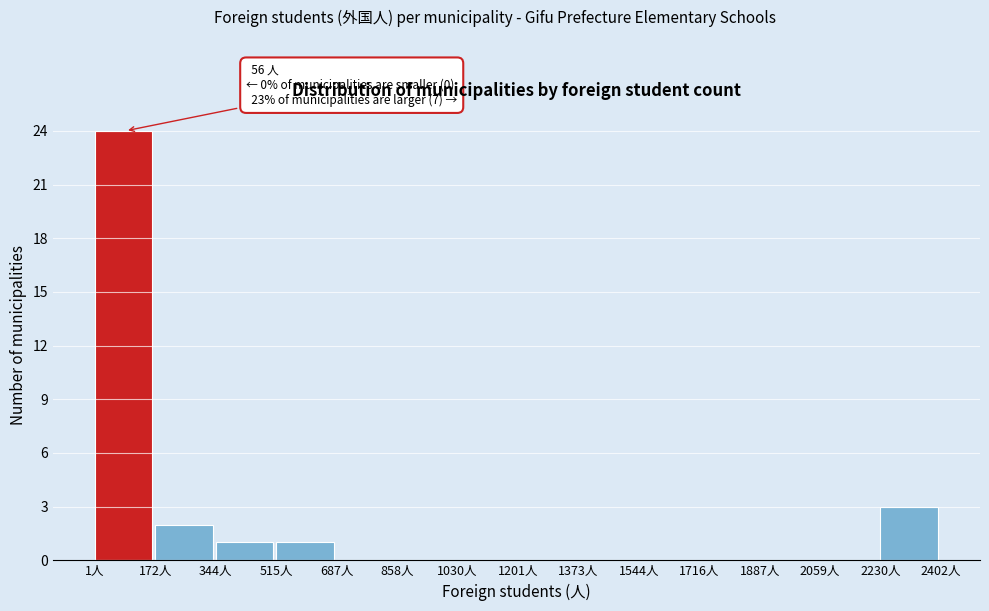

Which range on the x-axis has the tallest bar?

0 to 180